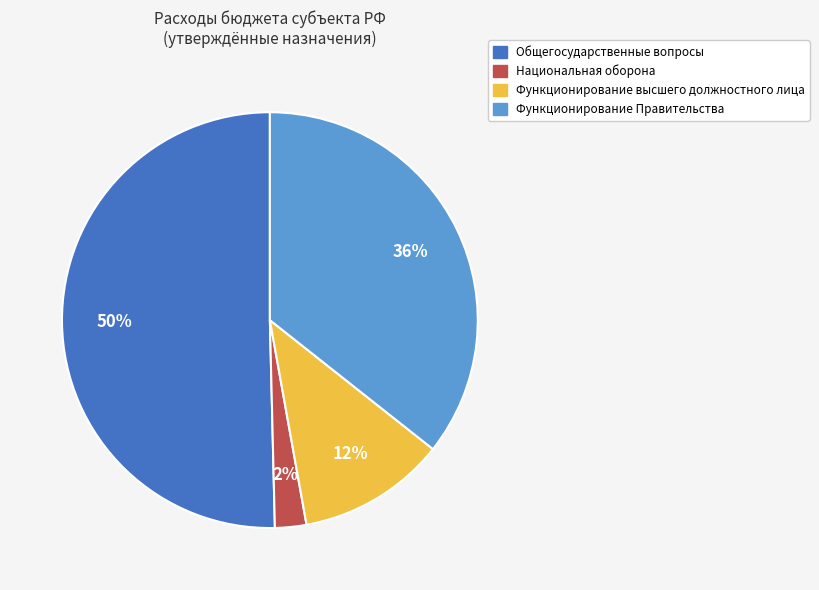

To the nearest percent, what is the average slice percentage?

25%